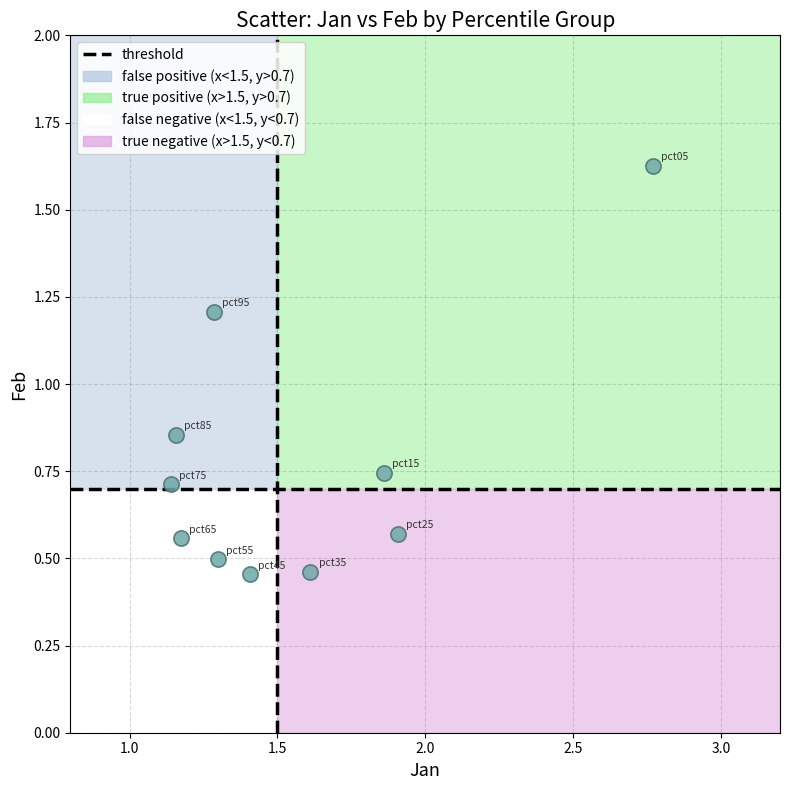

What is the average Y value?

0.8